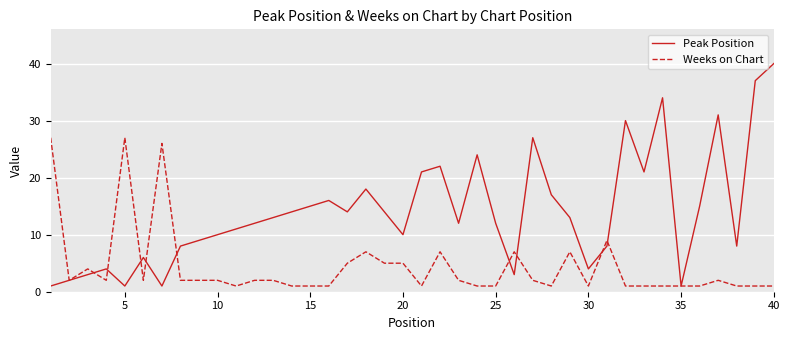

What is the highest value of the Peak Position series?

40